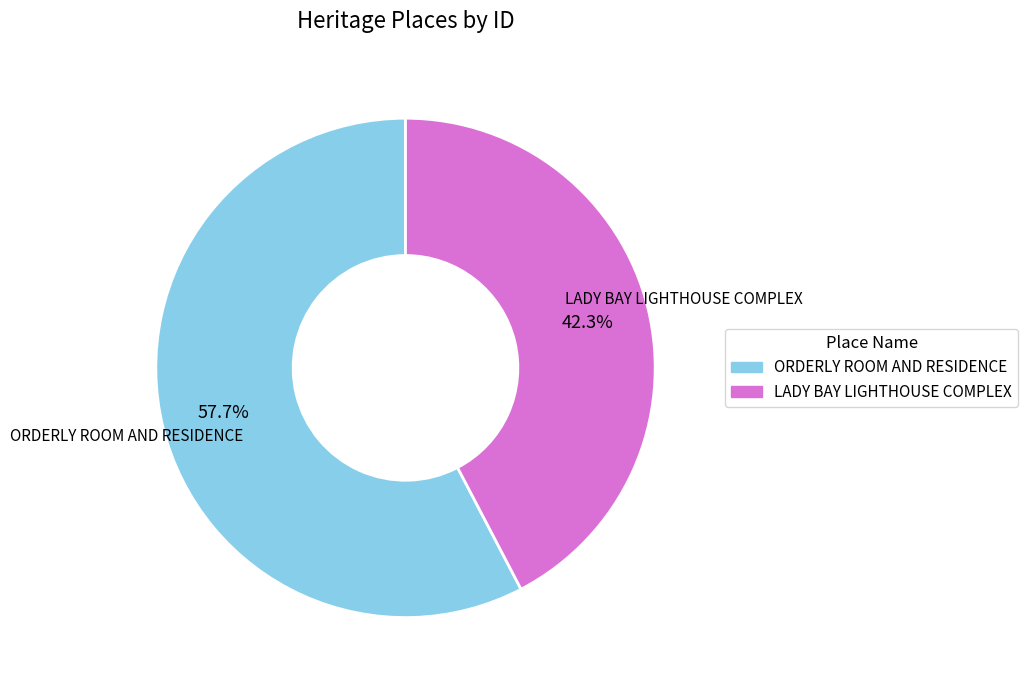

To the nearest percent, what percentage of the pie is ORDERLY ROOM AND RESIDENCE?

58%